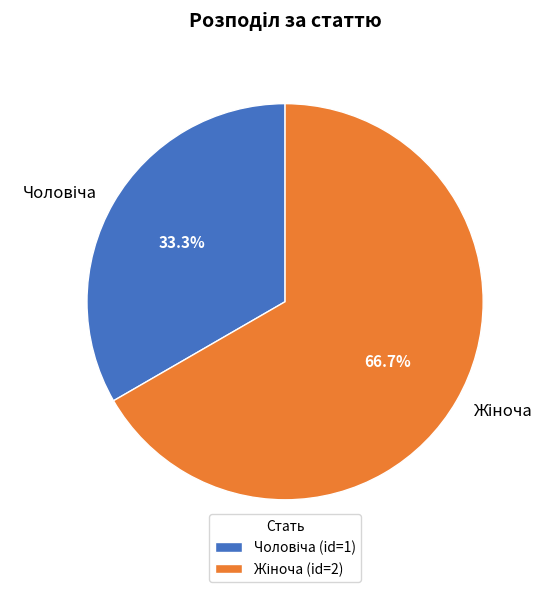

Is there a majority slice in this chart?

Yes